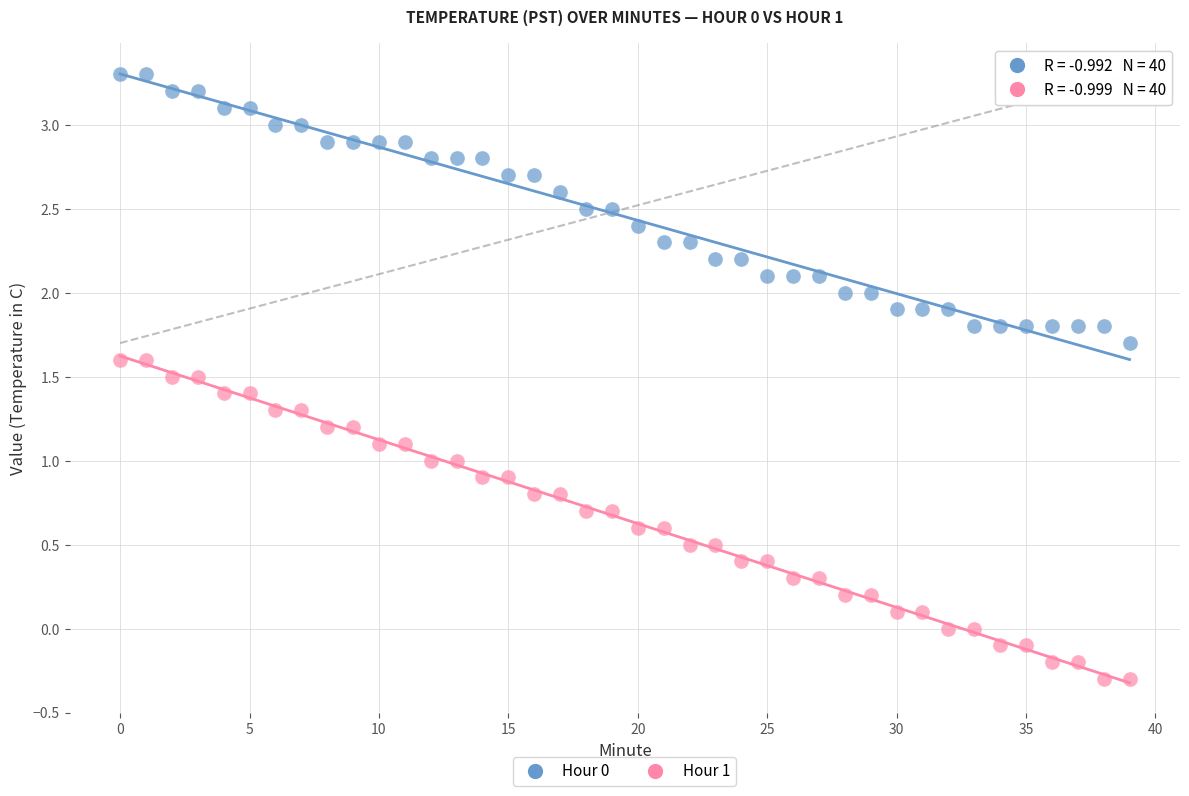

Across all data points, what is the range of Y values (max minus min)?

3.6